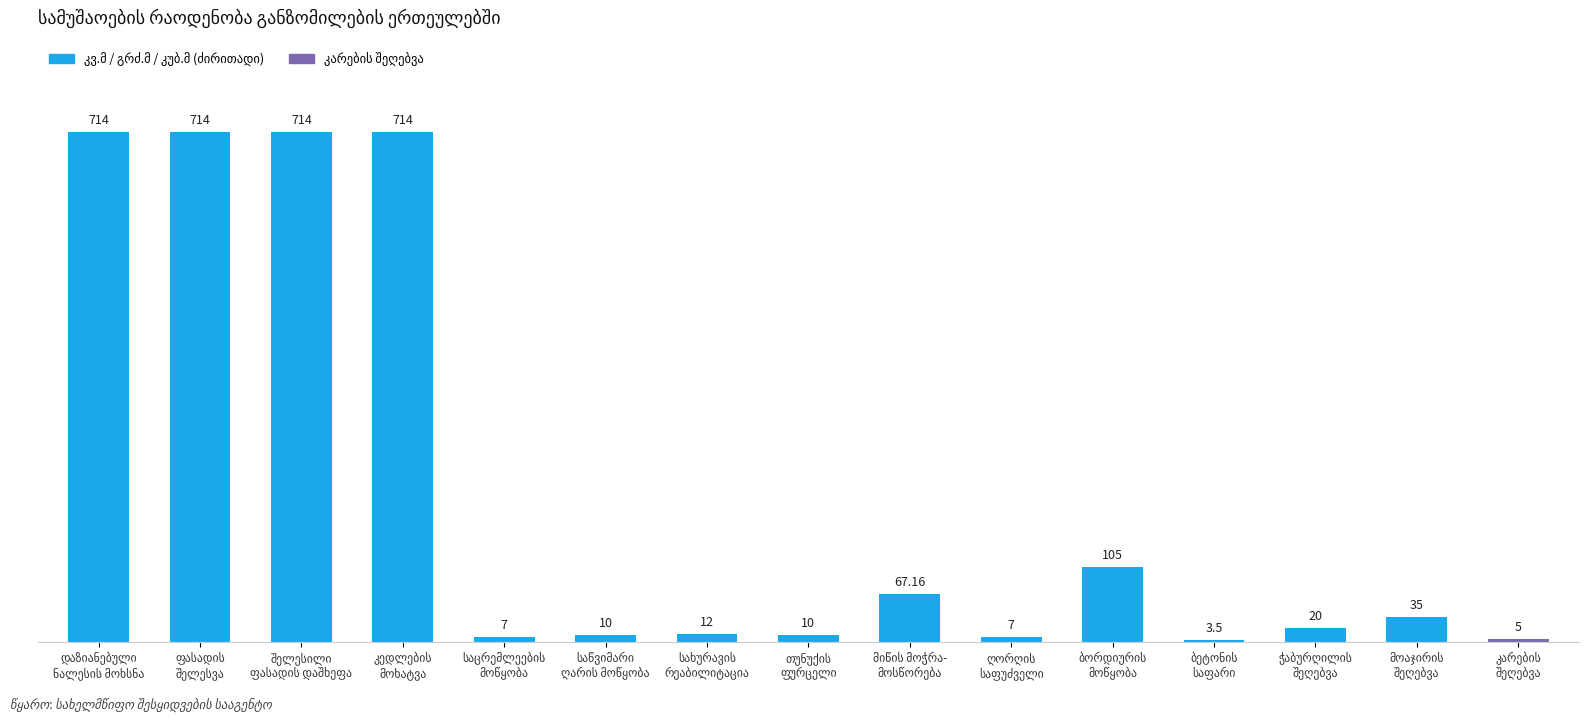

What is the difference between the maximum and second lowest values?

709.0